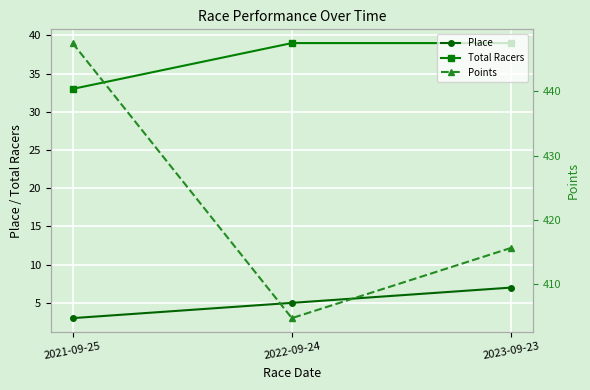

What is the label of the 2nd point from the left?

2022-09-24